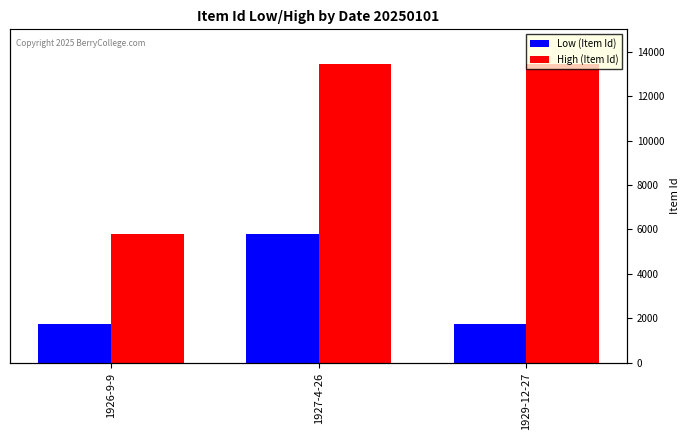

What is the maximum value for Low (Item Id)?

5797